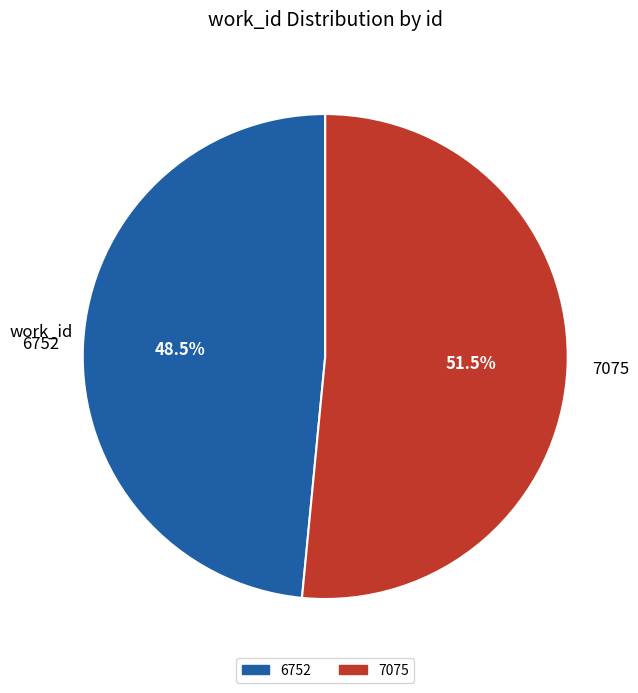

Which slice is the smallest?

6752